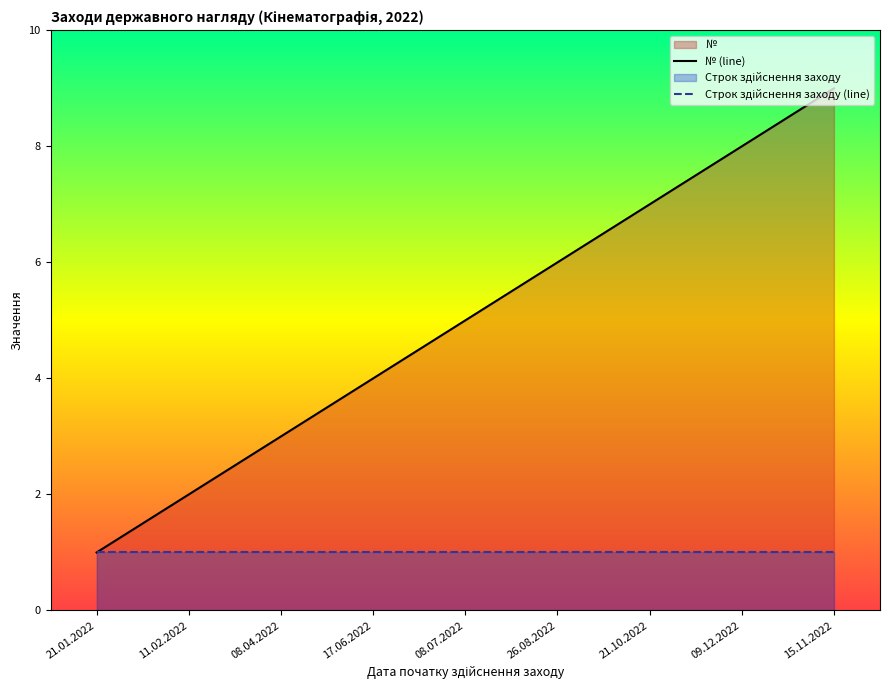

How many lines are shown in the chart?

2